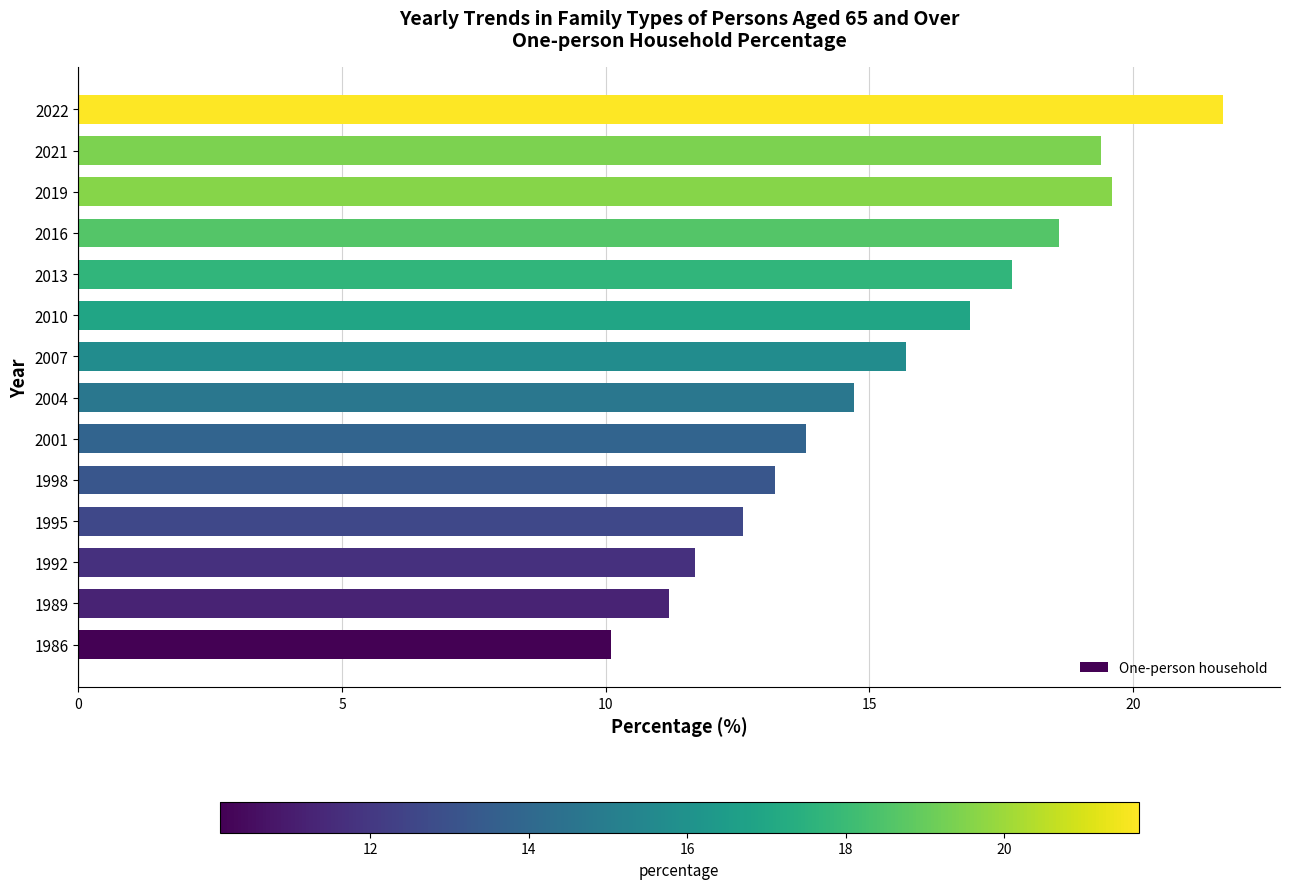

What value does the data have at 1986?

10.1